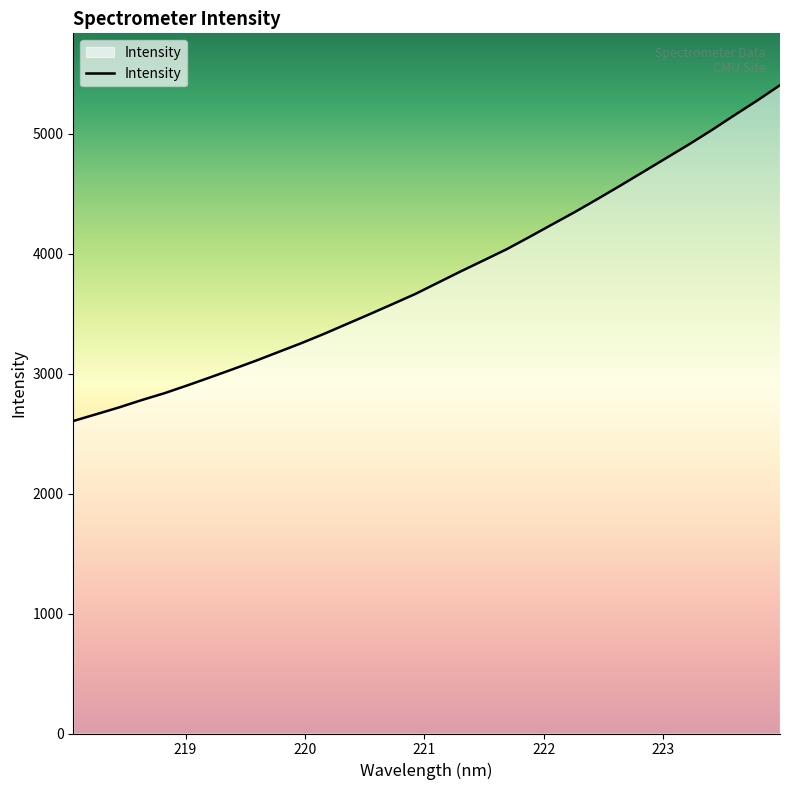

What is the difference between the maximum and minimum values?

2799.9